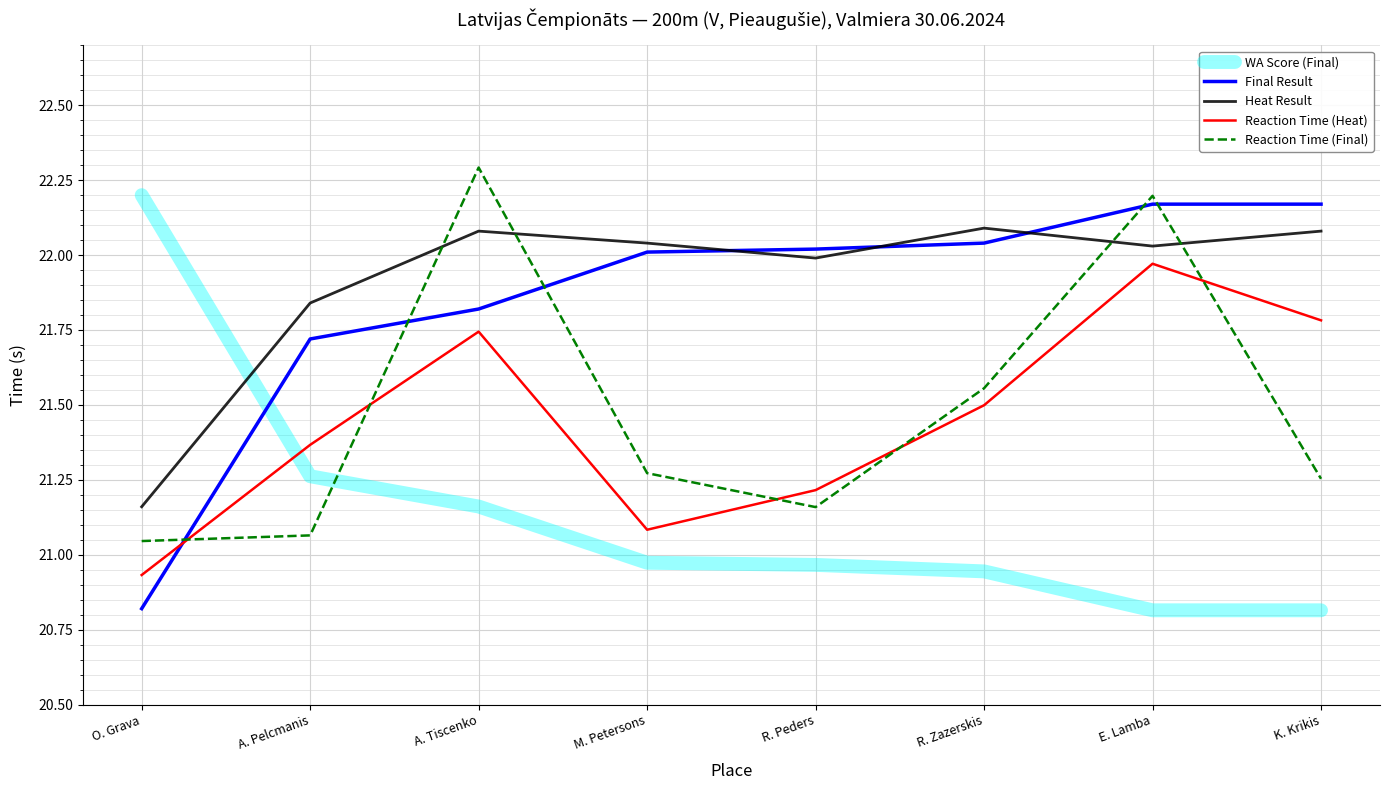

What position from the right is E. Lamba?

2